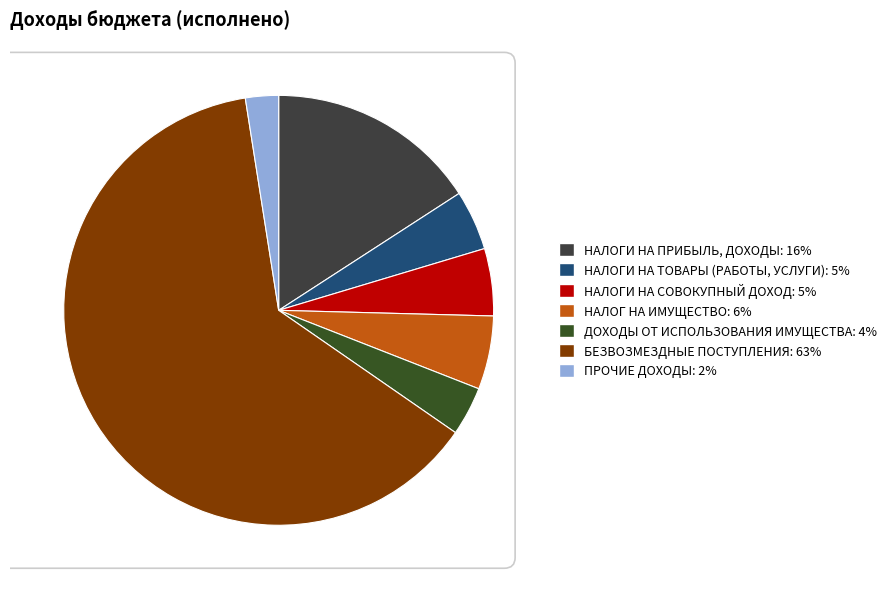

Is it true that НАЛОГ НА ИМУЩЕСТВО is 6% of the pie?

True